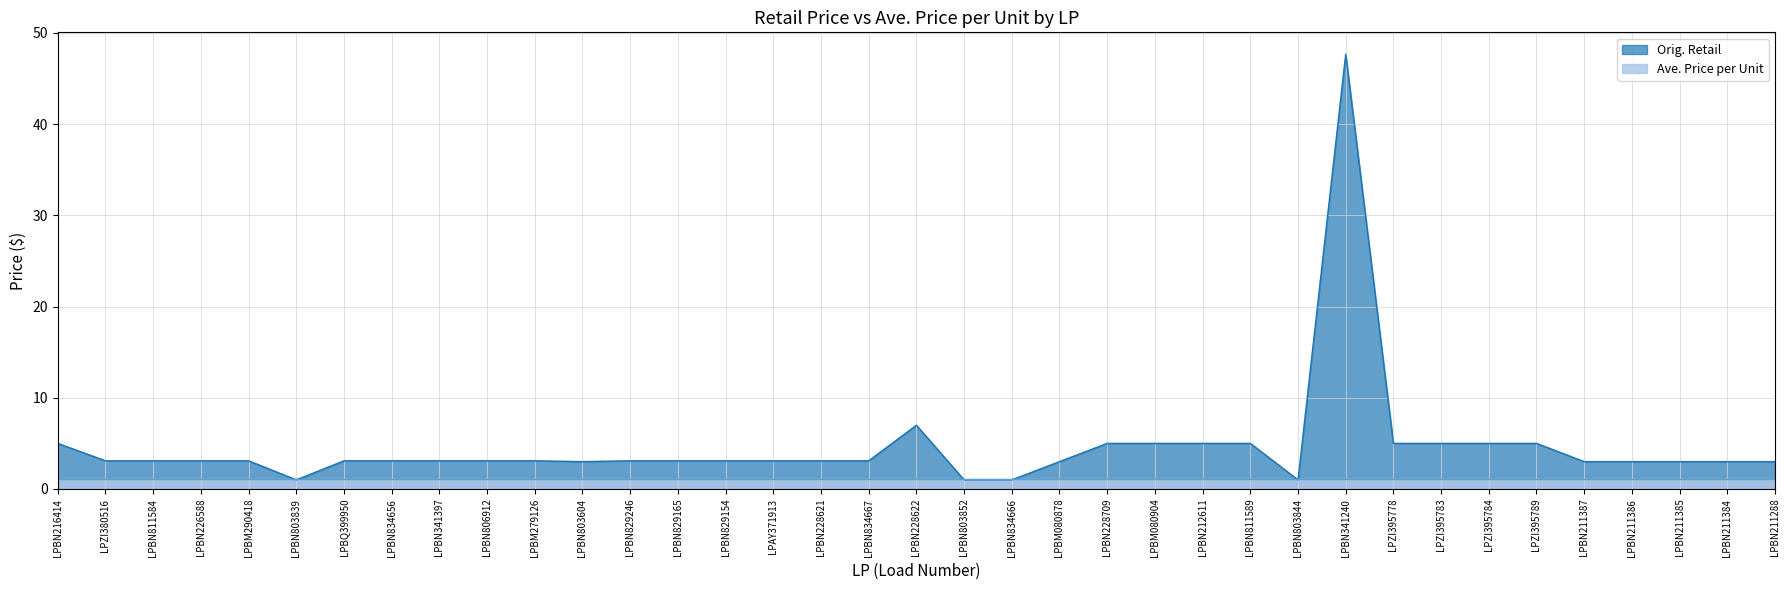

How many points are lower than both their immediate neighbors (excluding endpoints)?

3